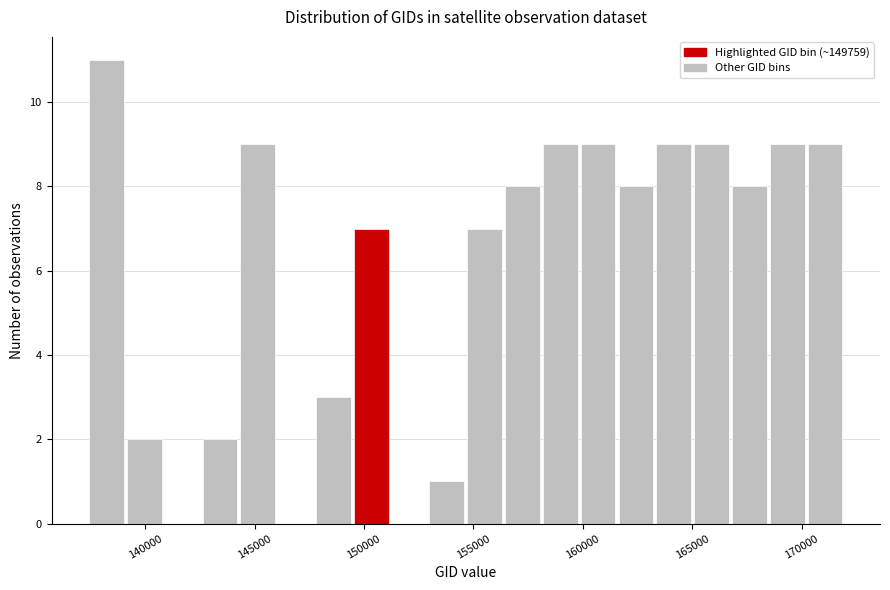

Around what value on the x-axis is the tallest bar? Give the approximate position of its centre, as read against the axis.

138000